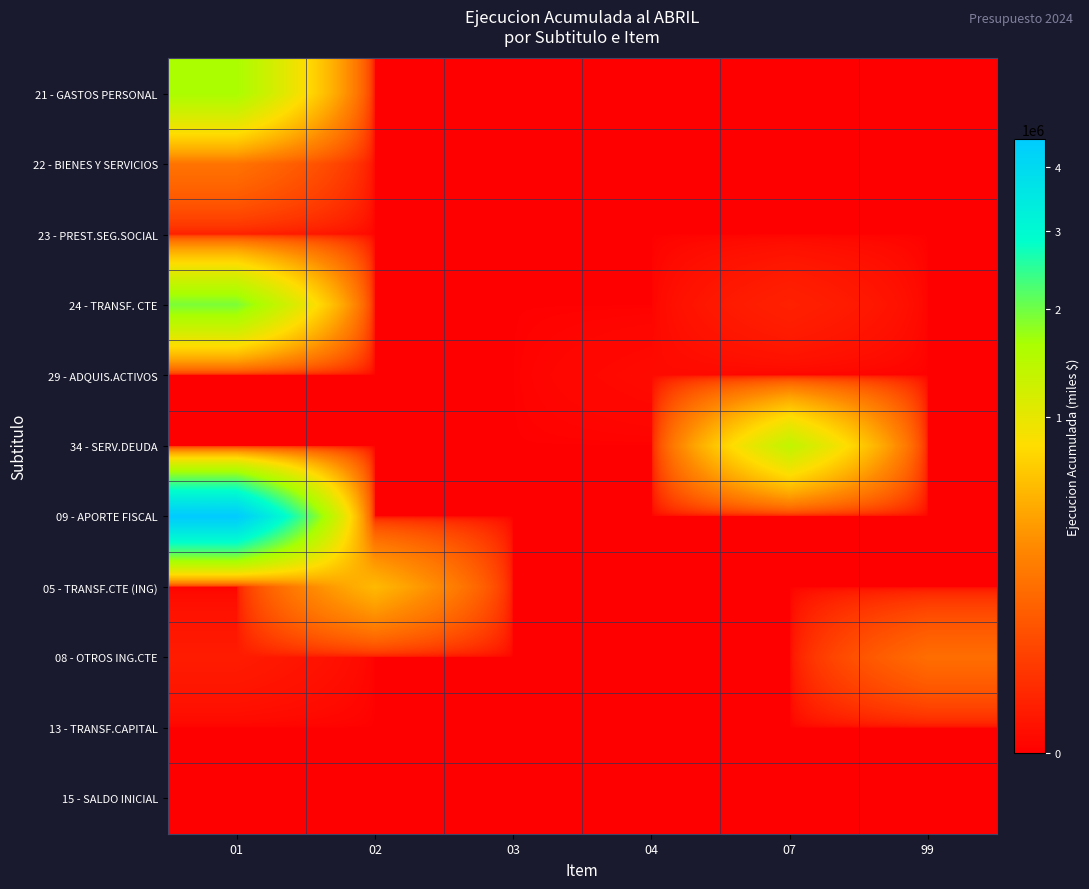

List the series in order of their peak value, lowest first.

13 - TRANSF.CAPITAL, 15 - SALDO INICIAL, 29 - ADQUIS.ACTIVOS, 23 - PREST.SEG.SOCIAL, 08 - OTROS ING.CTE, 22 - BIENES Y SERVICIOS, 05 - TRANSF.CTE (ING), 34 - SERV.DEUDA, 21 - GASTOS PERSONAL, 24 - TRANSF. CTE, 09 - APORTE FISCAL